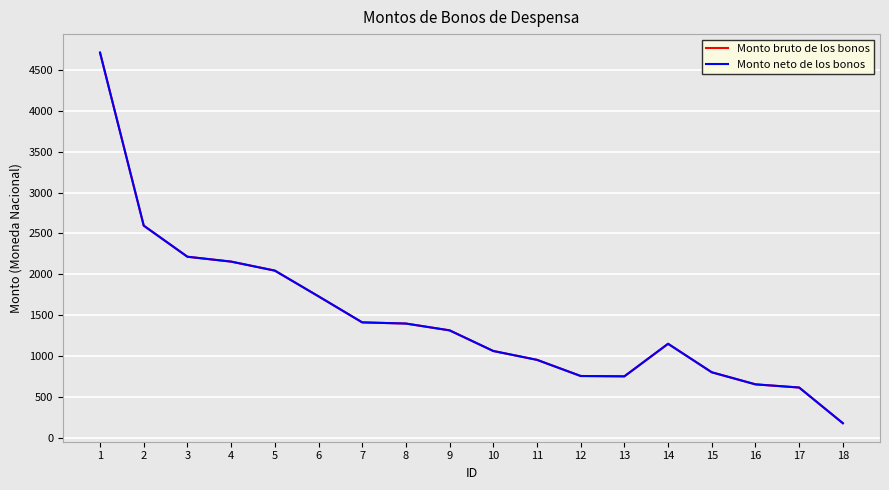

Where is the first local maximum for Monto neto de los bonos?

14